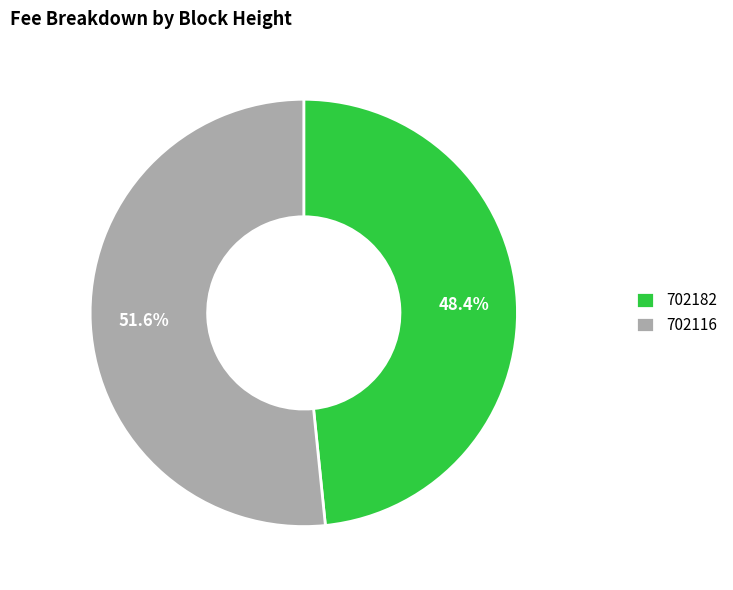

To the nearest percent, what is the difference between the 702182 and 702116 slice percentages?

3%